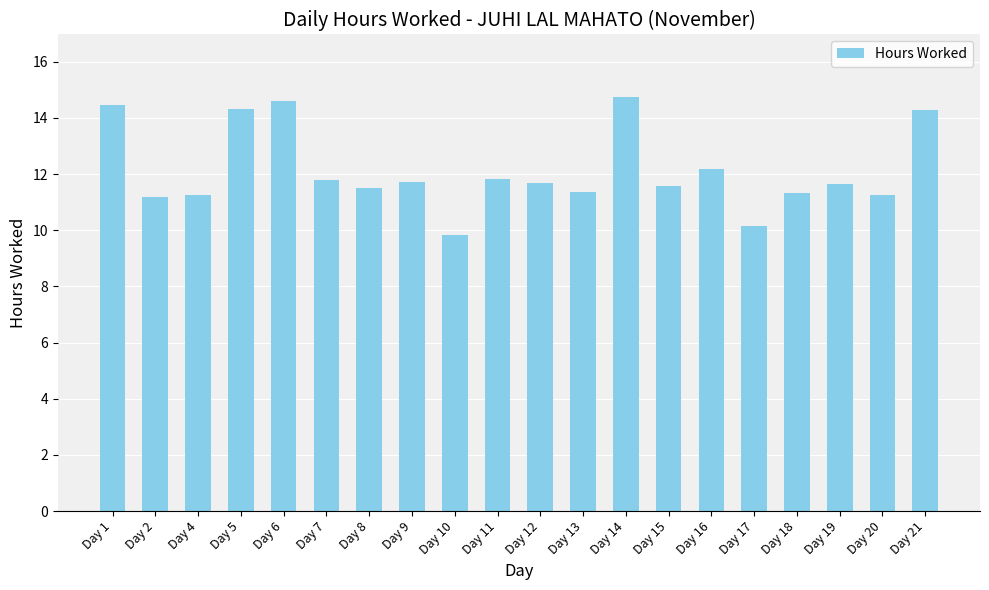

What is the difference between the second highest and second lowest values?

4.4